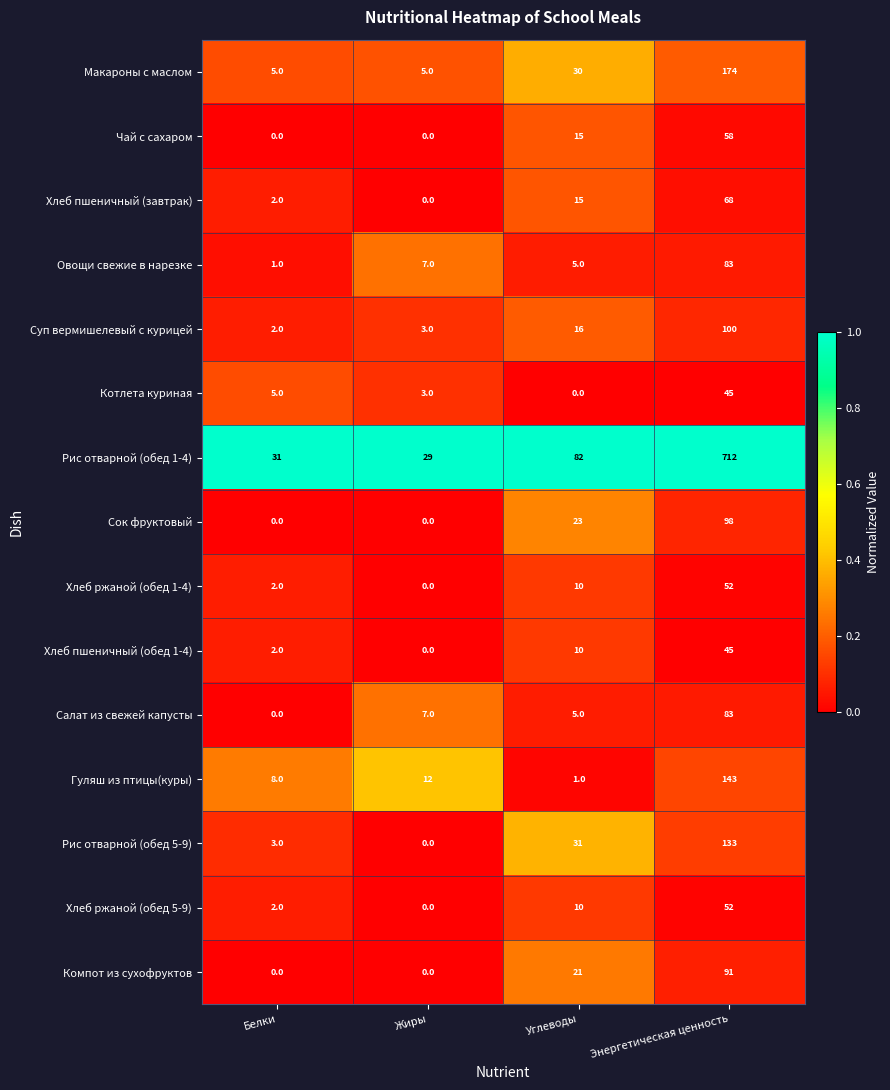

At how many categories does at least one series exceed 0?

4